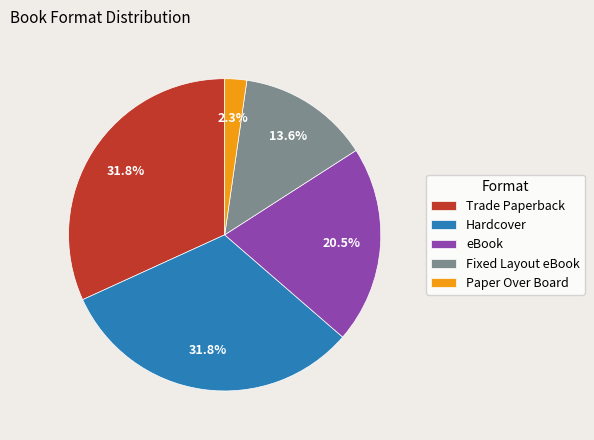

To the nearest percent, what portion does Fixed Layout eBook represent?

14%